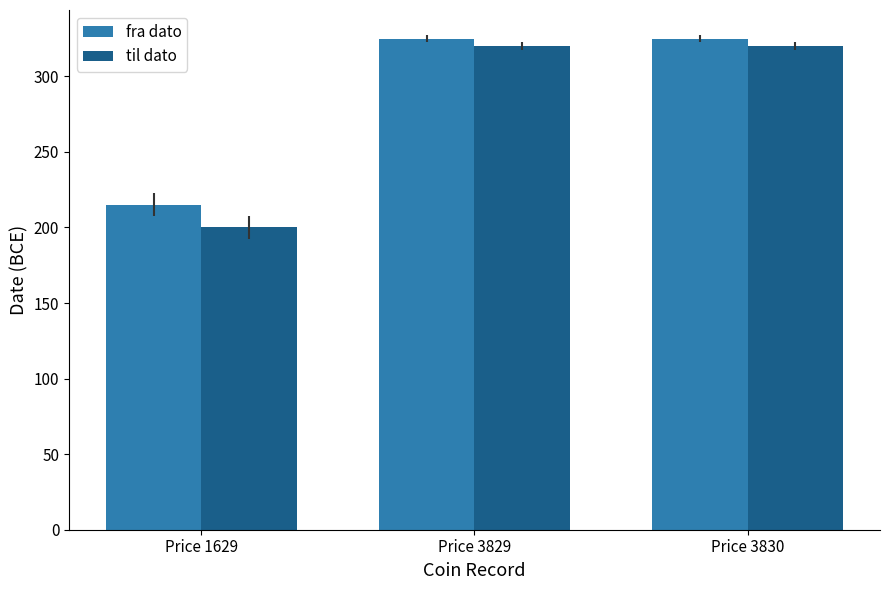

What is the spread (max minus min) of values at Price 3829?

5